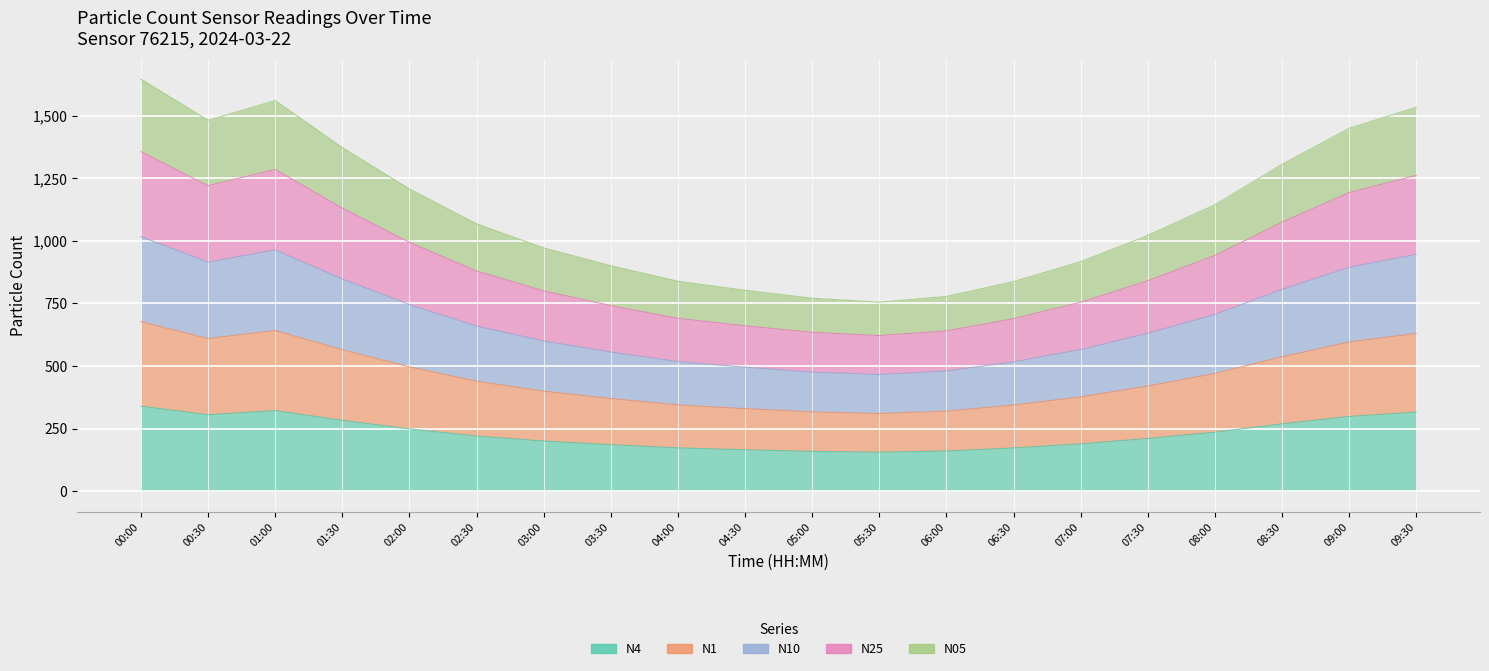

What is the minimum value shown in the chart?

155.7